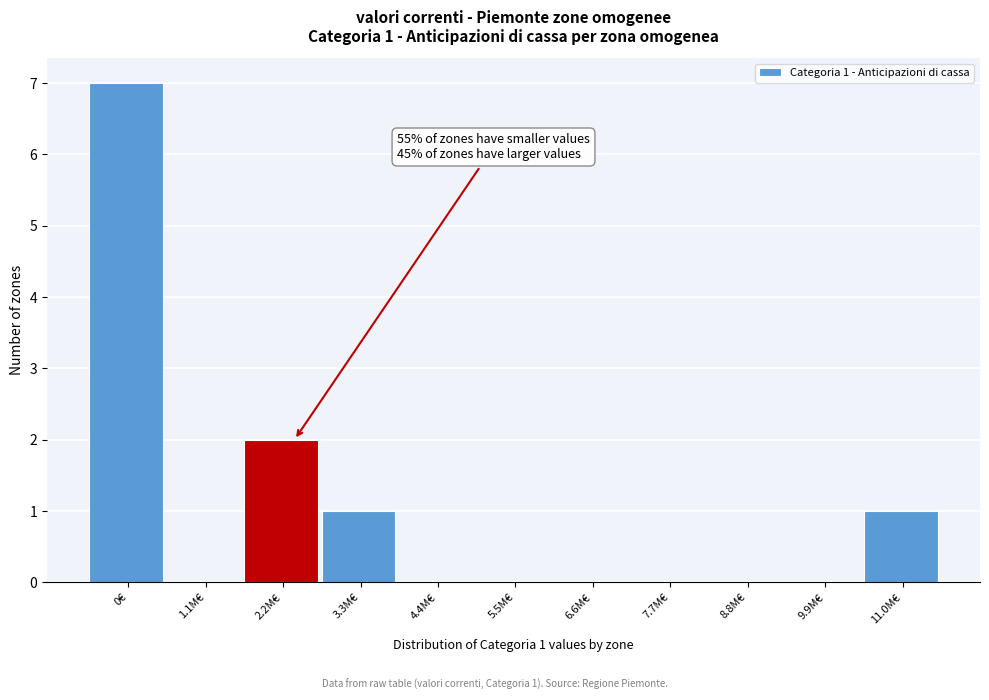

Reading right to left, extract all data points from this chart.

11.0M€=1	9.9M€=0	8.8M€=0	7.7M€=0	6.6M€=0	5.5M€=0	4.4M€=0	3.3M€=1	2.2M€=2	1.1M€=0	0€=7